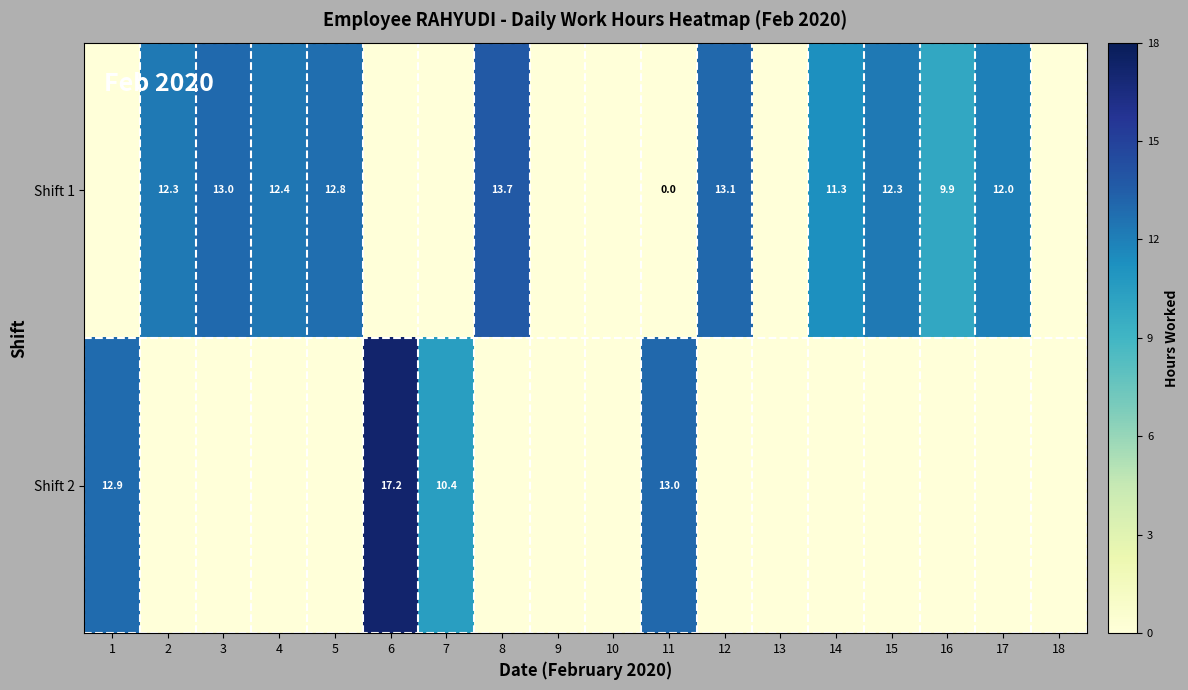

Rank the series at 11 from lowest to highest value.

Shift 1, Shift 2